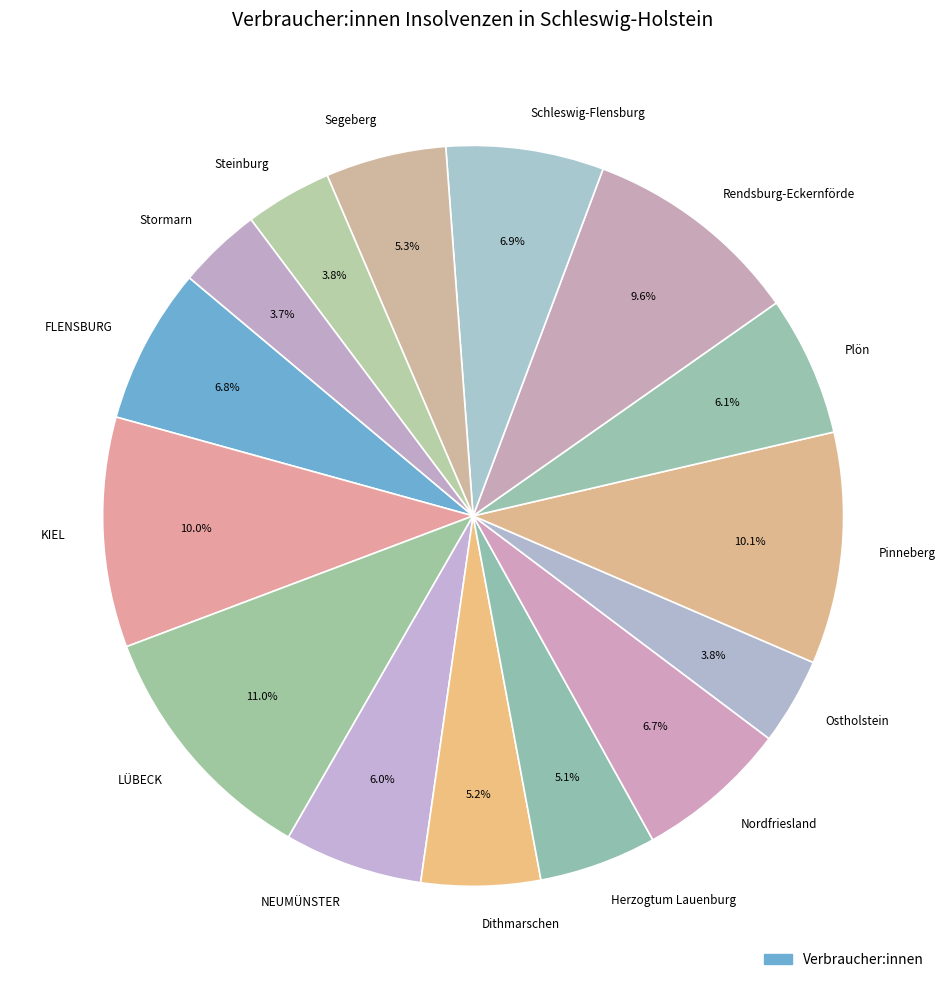

To the nearest percent, what is the combined percentage of Steinburg and Segeberg?

9%